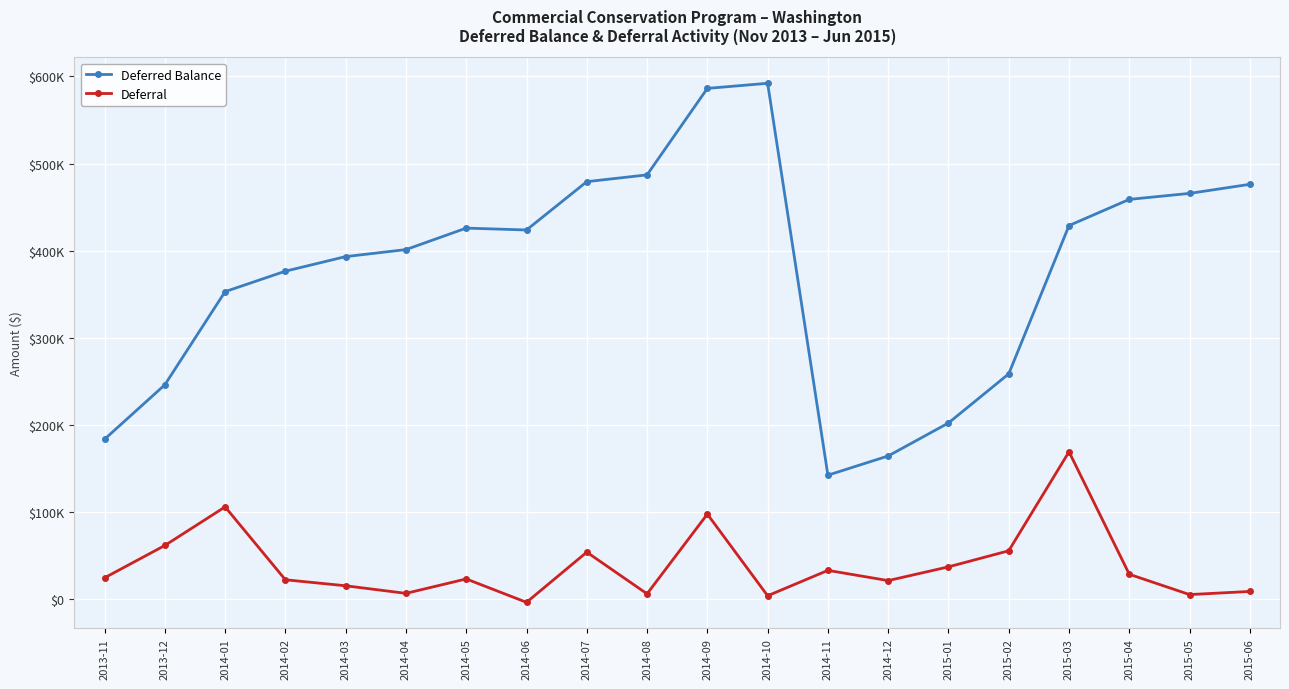

Which label corresponds to the largest value in the chart?

2014-10